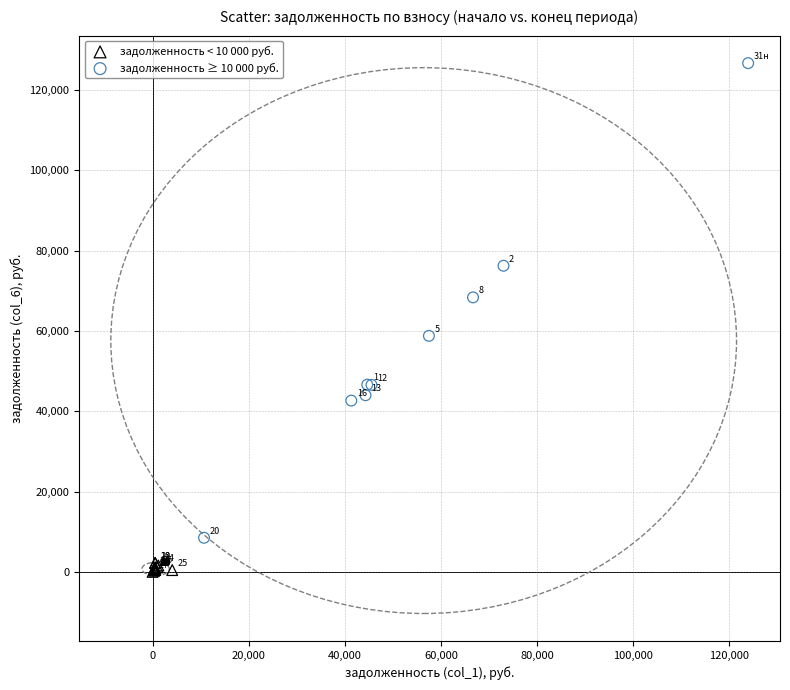

Which series contains the lowest Y value?

задолженность < 10 000 руб.